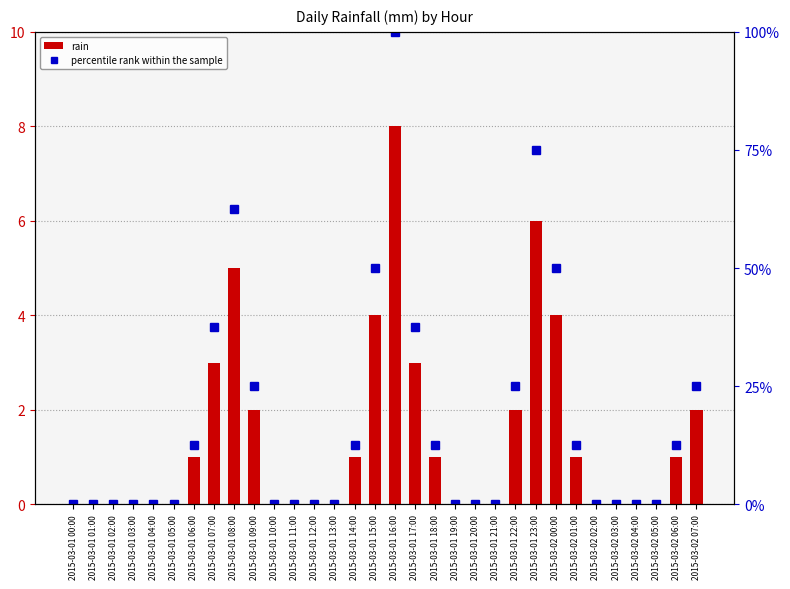

At which label does percentile rank within the sample reach its peak?

2015-03-01 16:00